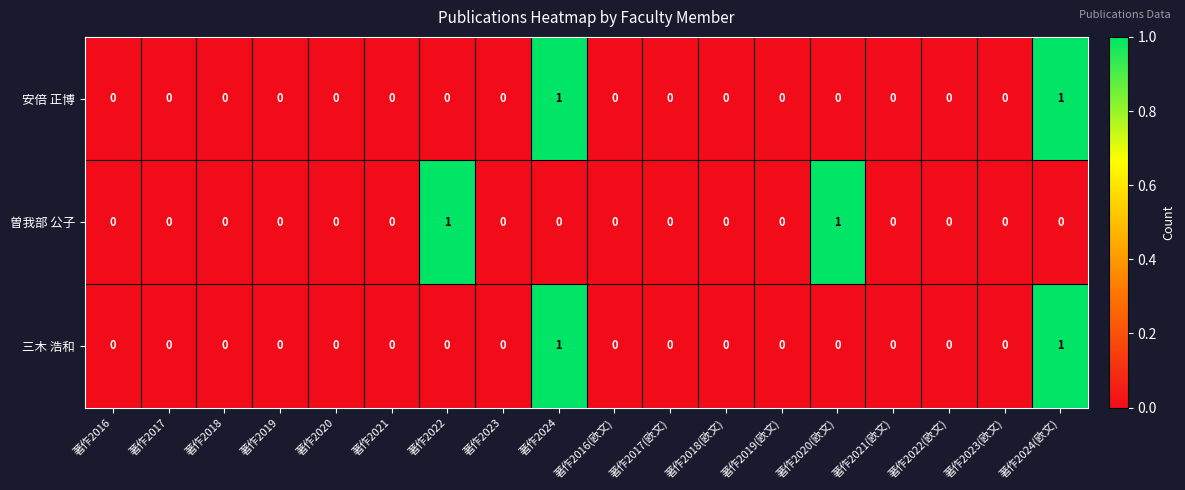

The value of 曽我部 公子 at 著作2017 is 0. True or false?

True